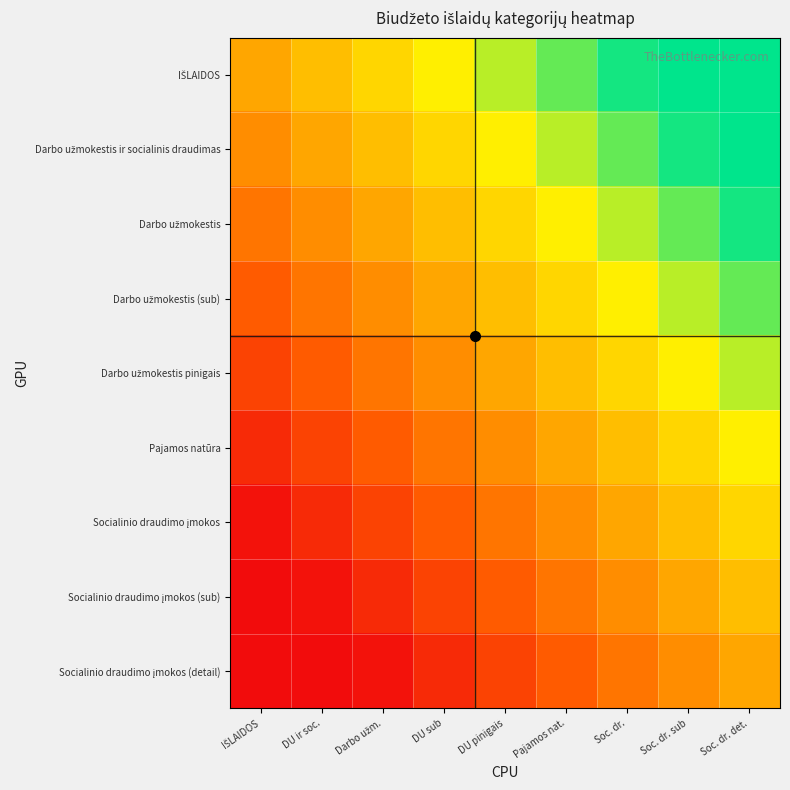

What is the maximum value shown in the chart?

1.0